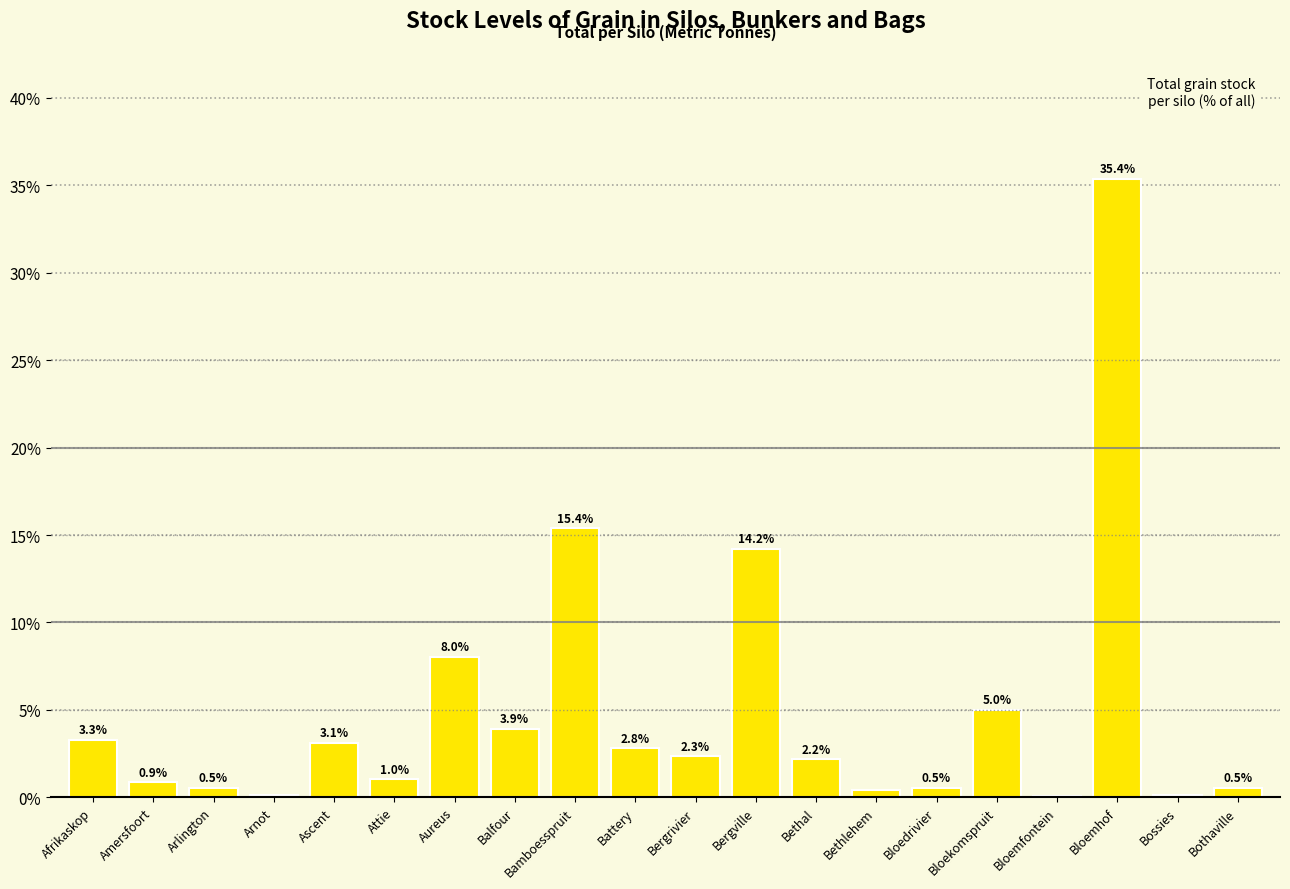

What is the approximate value at Battery?

2.8